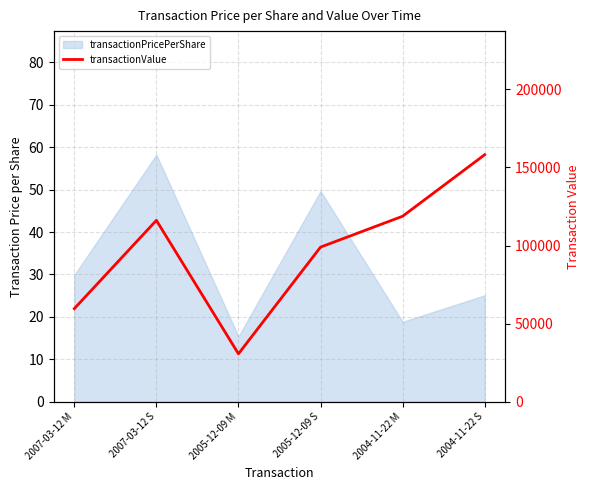

Is it true that the value at 2005-12-09 M is 54425?

False